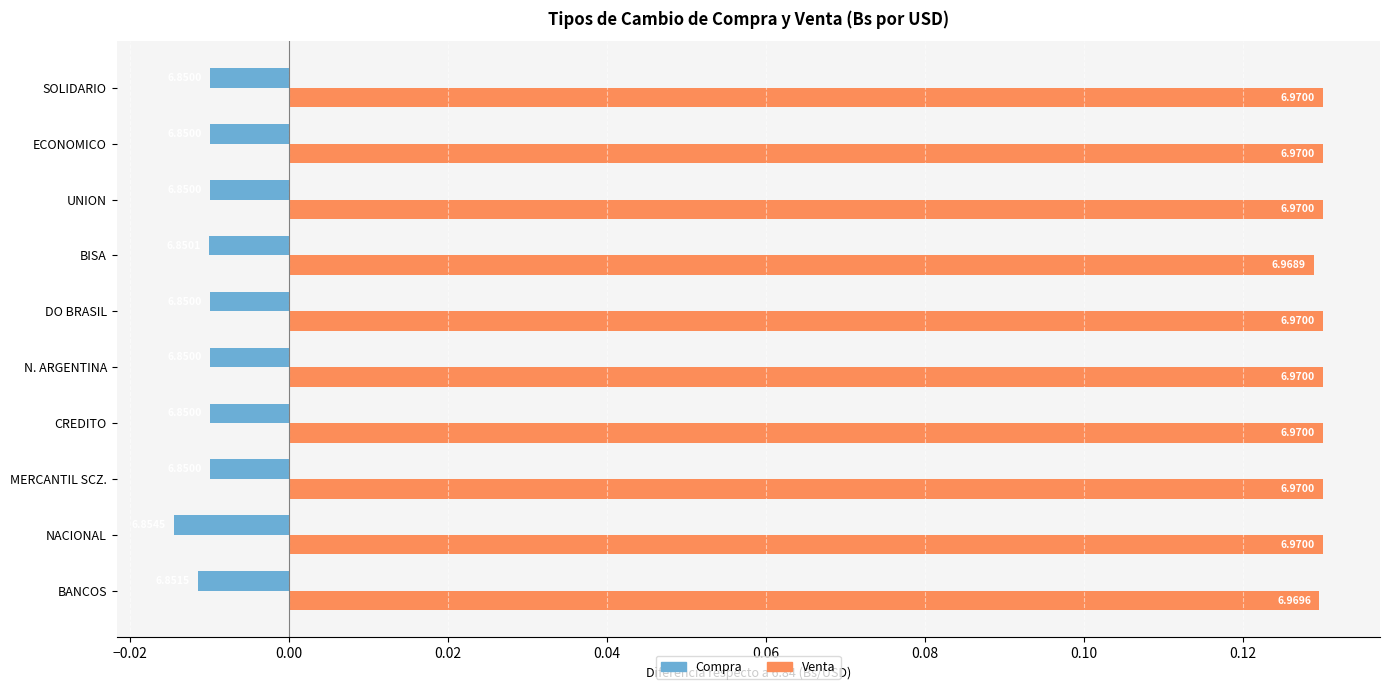

What is the greatest value displayed?

0.1